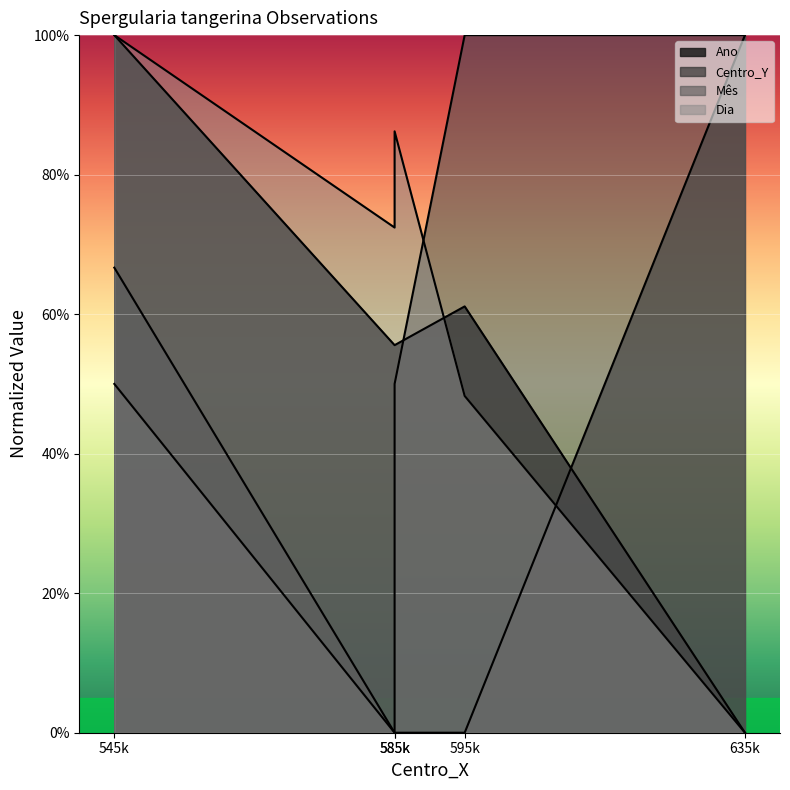

What is the difference between the highest and lowest values at 585k?

72.4